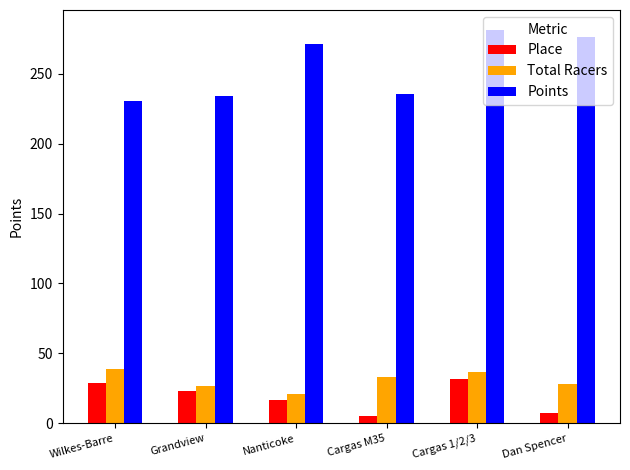

What is the sum of all Place values?

113.0